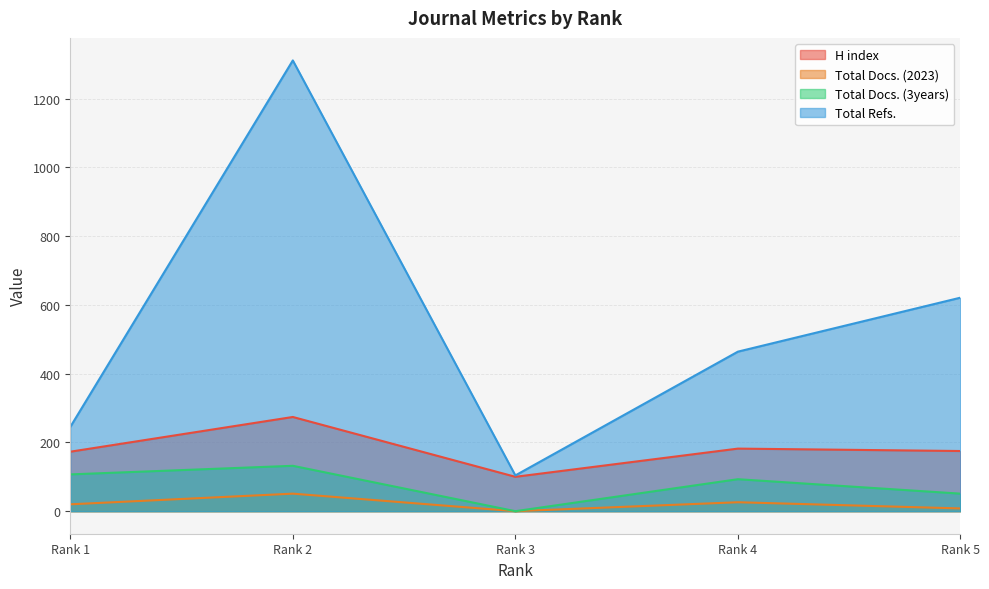

At which label does Total Docs. (2023) reach its peak?

Rank 2